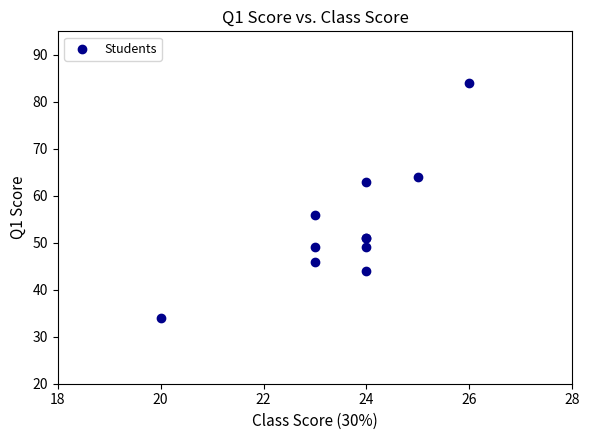

What Y value in the scatter plot is closest to 59?

56